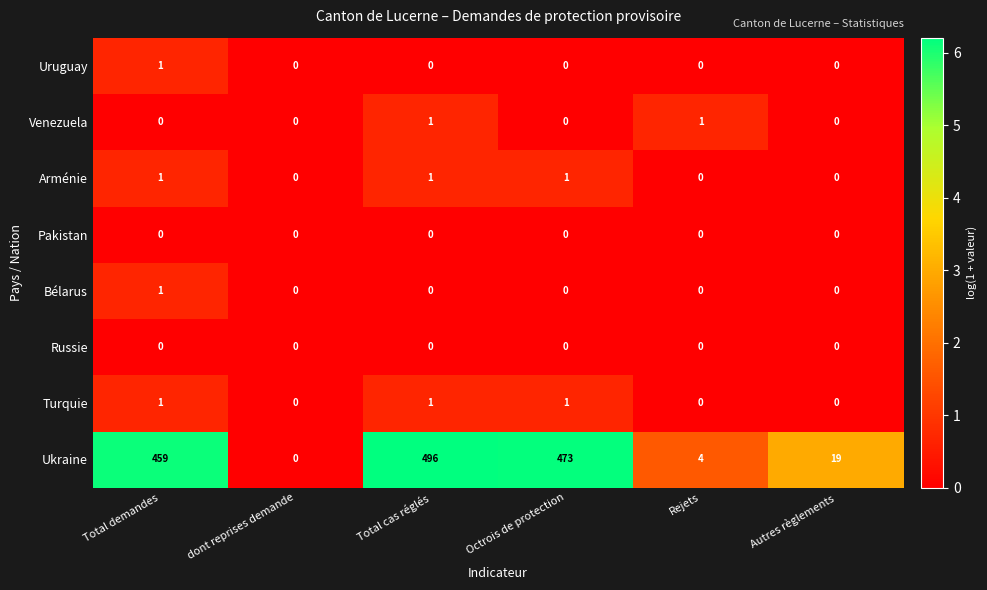

The Arménie series shows 2 at Octrois de protection. True or false?

False